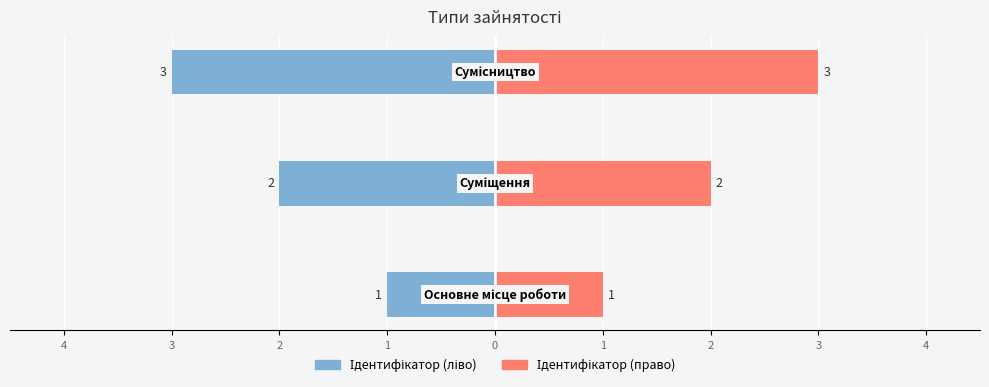

How many groups of bars are there?

3